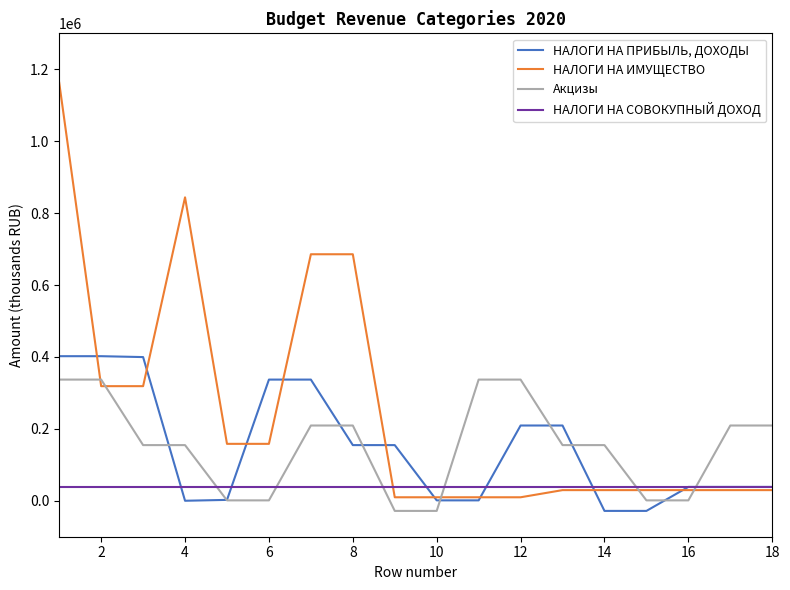

List the series in order of their peak value, highest first.

НАЛОГИ НА ИМУЩЕСТВО, НАЛОГИ НА ПРИБЫЛЬ, ДОХОДЫ, Акцизы, НАЛОГИ НА СОВОКУПНЫЙ ДОХОД